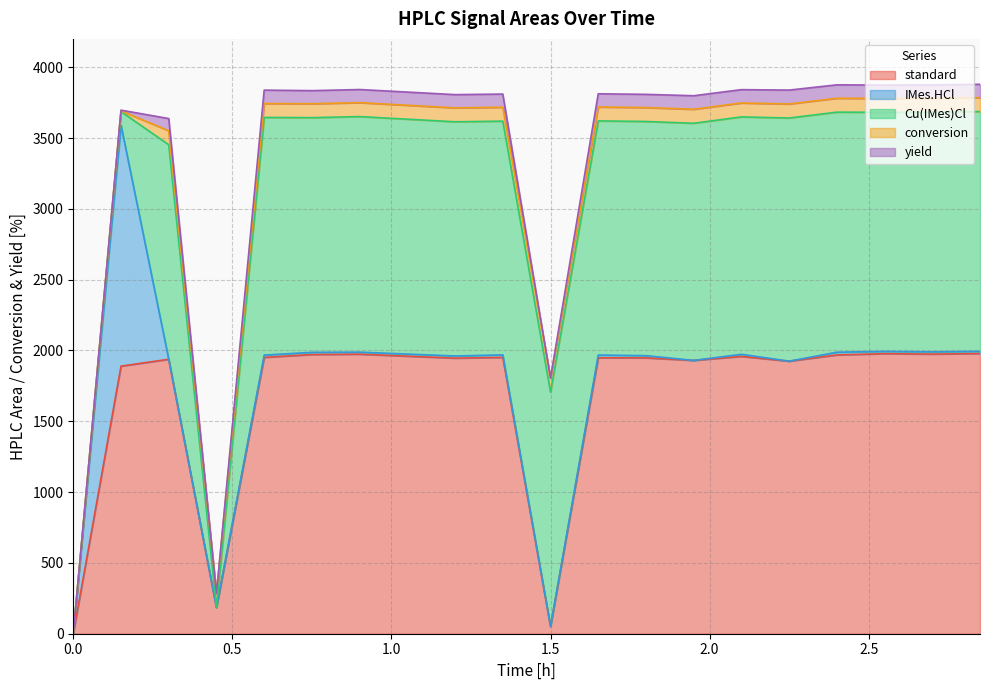

What is the total value across all series at 2.1?

3841.6